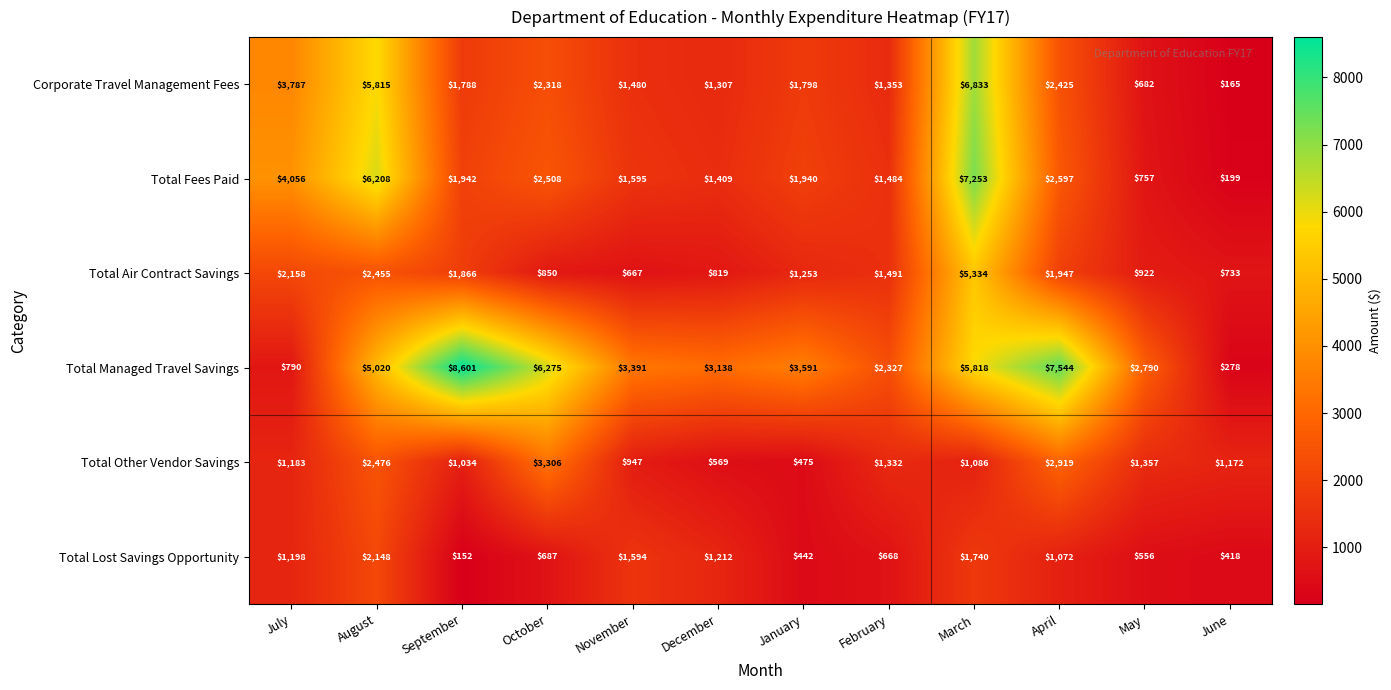

What is the greatest value displayed?

8601